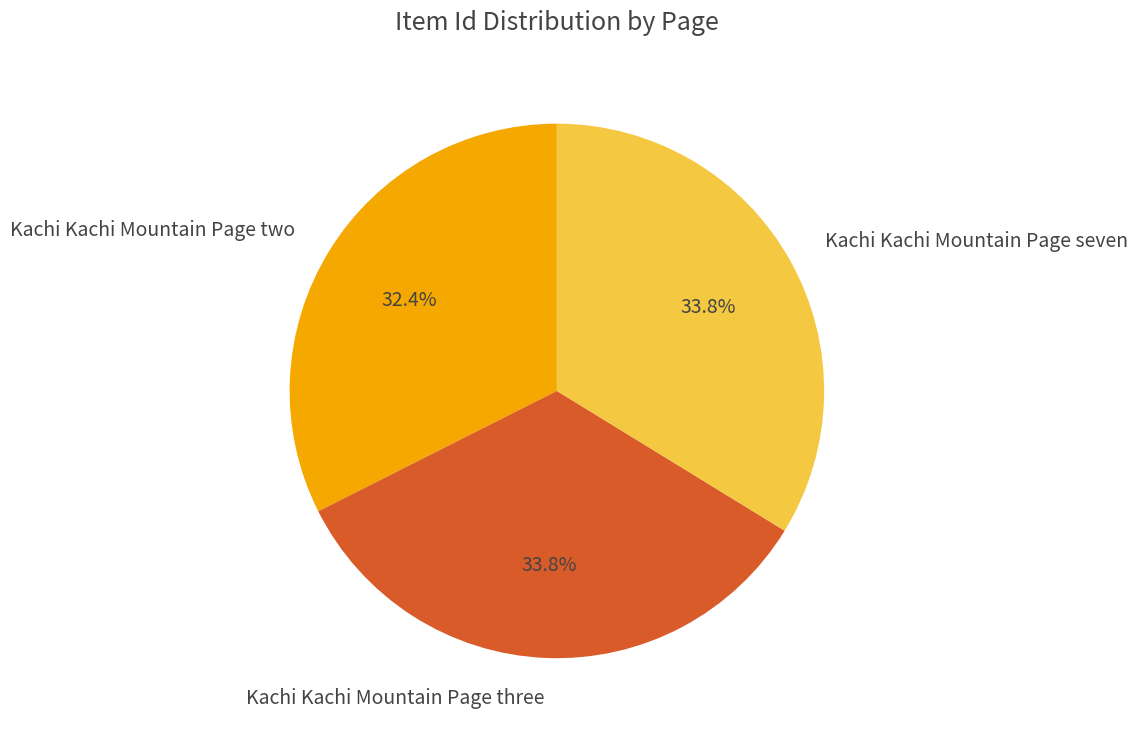

How many slices are in this pie chart?

3